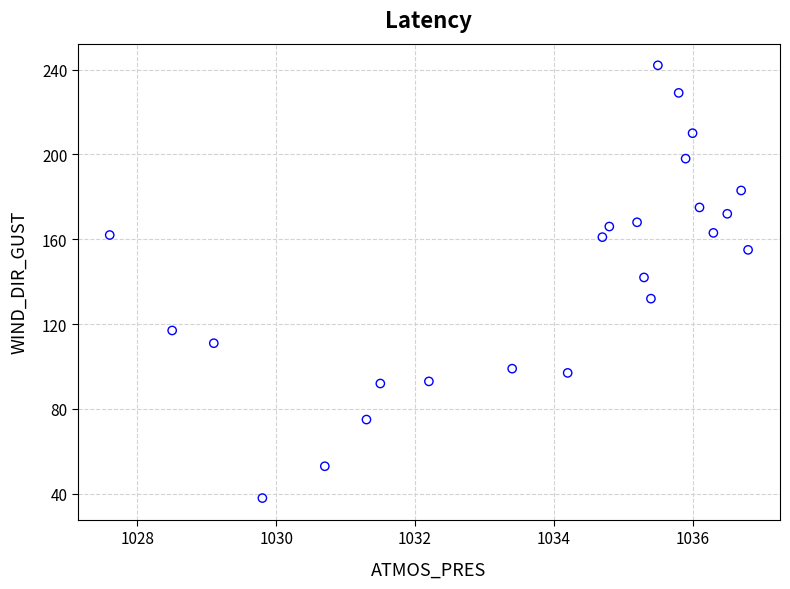

What is the range of Y values (max minus min)?

204